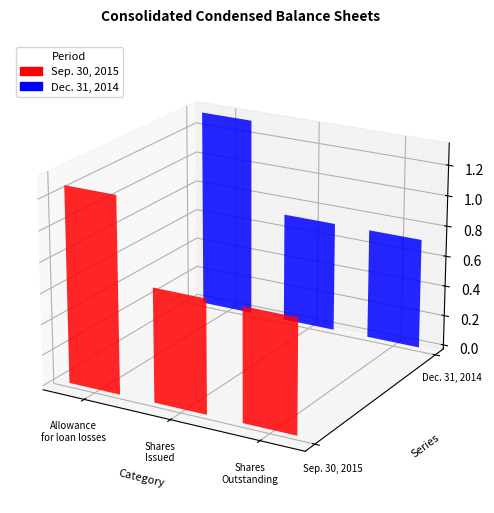

How many values in the Sep. 30, 2015 series exceed 7394061?

1